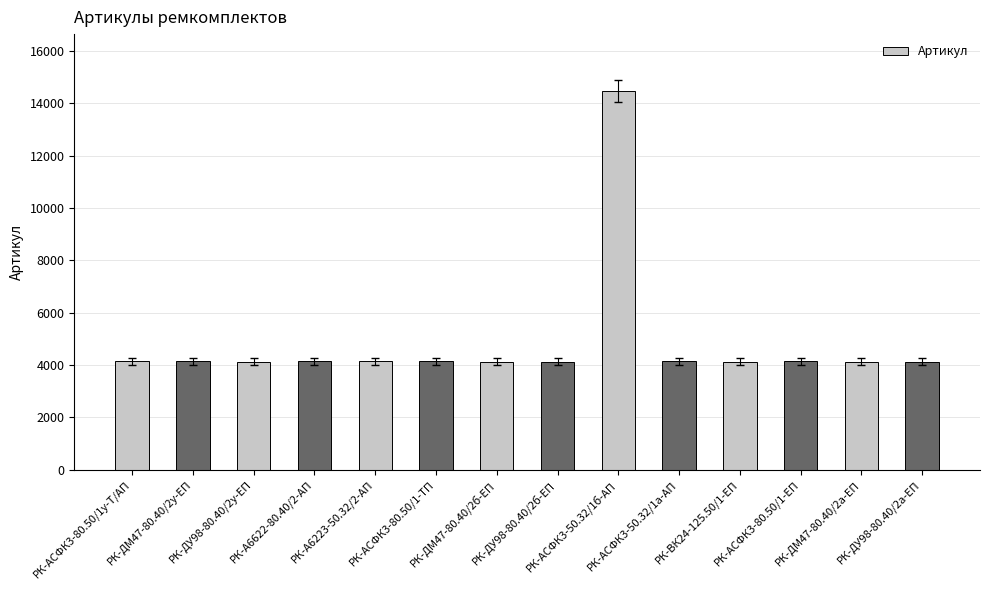

What is the change in value from РК-ДМ47-80.40/2у-ЕП to РК-ВК24-125.50/1-ЕП?

-6